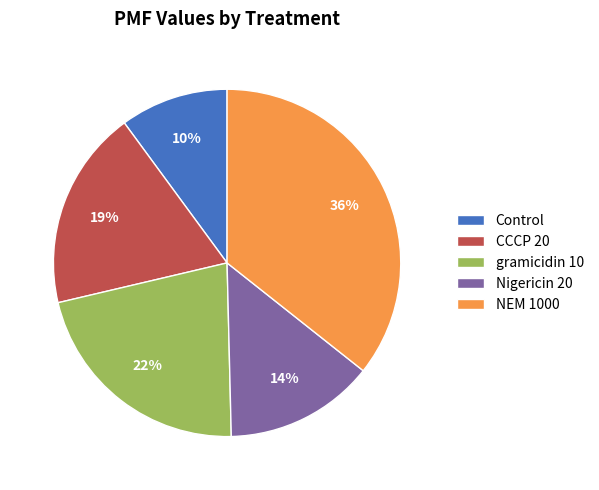

How many slices are in this pie chart?

5